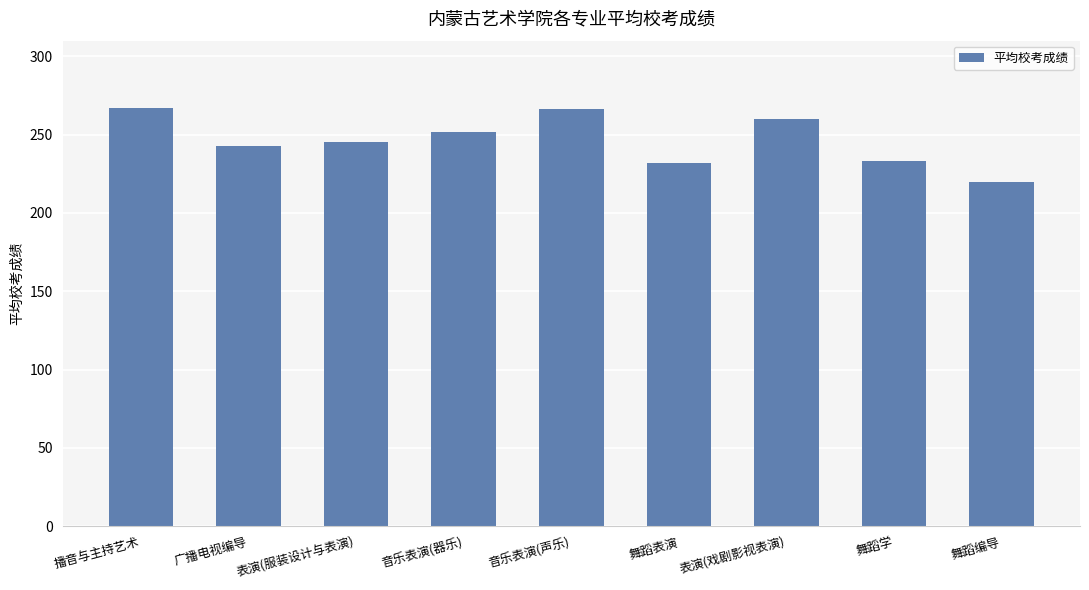

What value does the data have at 音乐表演(声乐)?

266.7